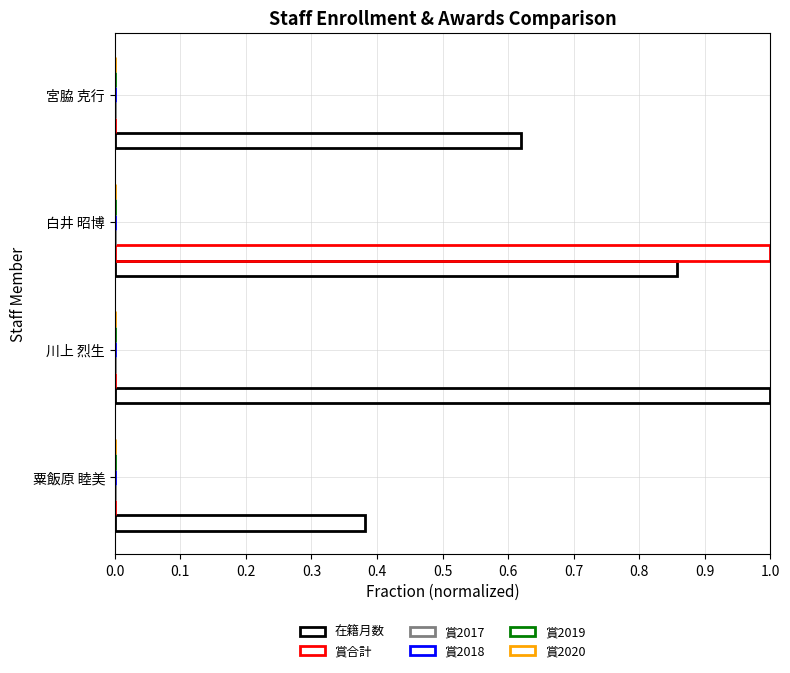

Count the number of data series in this chart.

2